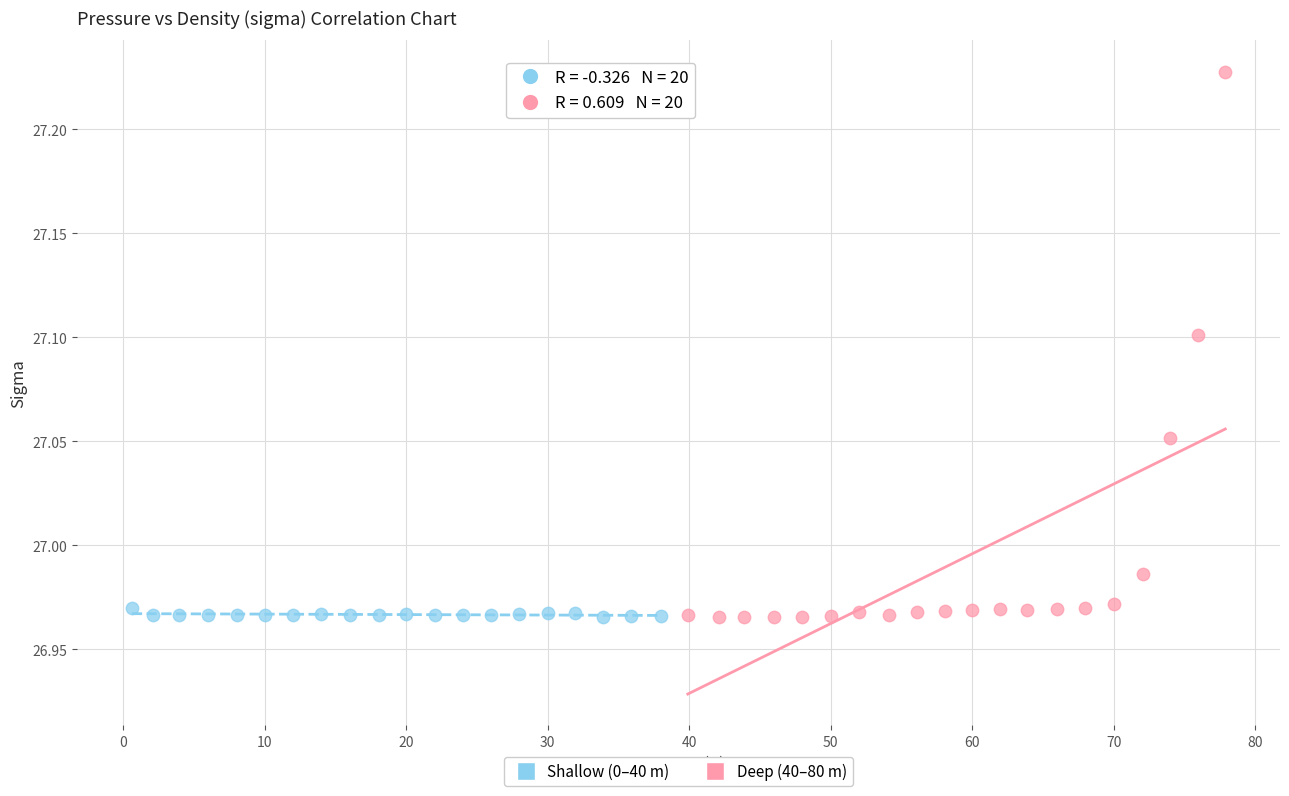

Which series has the largest Y range (max minus min)?

Deep (40–80 m)